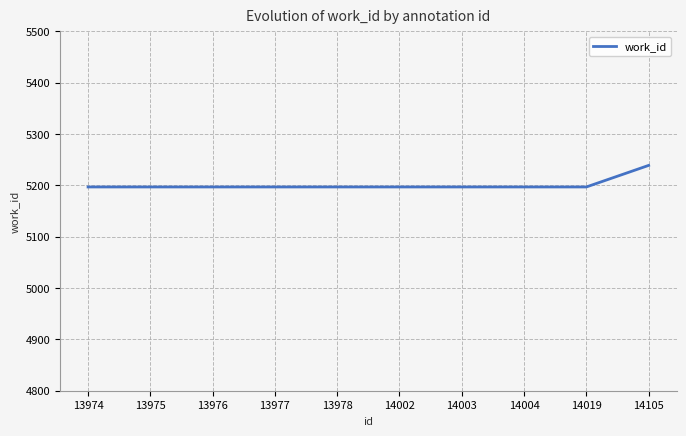

True or false: the data shows 2322 at 13976.

False